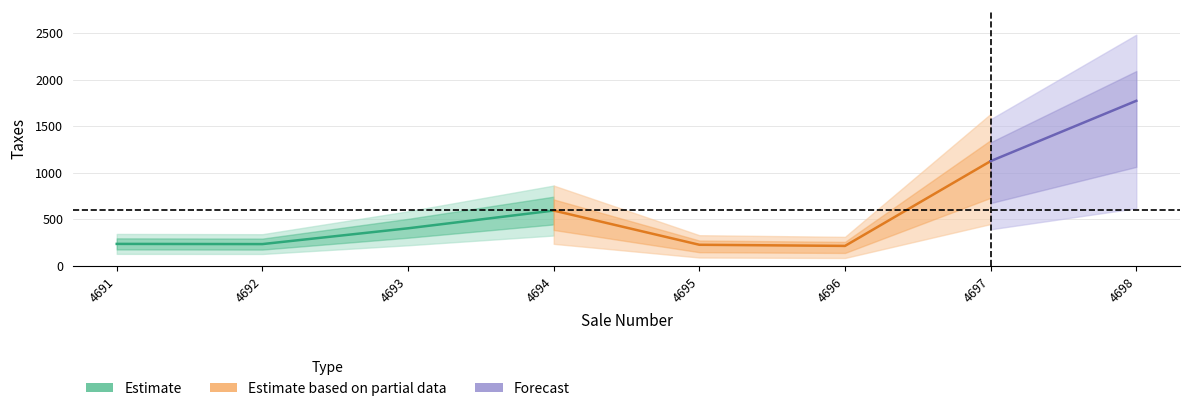

Reading right to left, list all the values displayed in this chart.

4698=1772.0	4697=1125.3	4696=215.9	4695=228.1	4694=595.1	4693=404.8	4692=235.4	4691=237.5